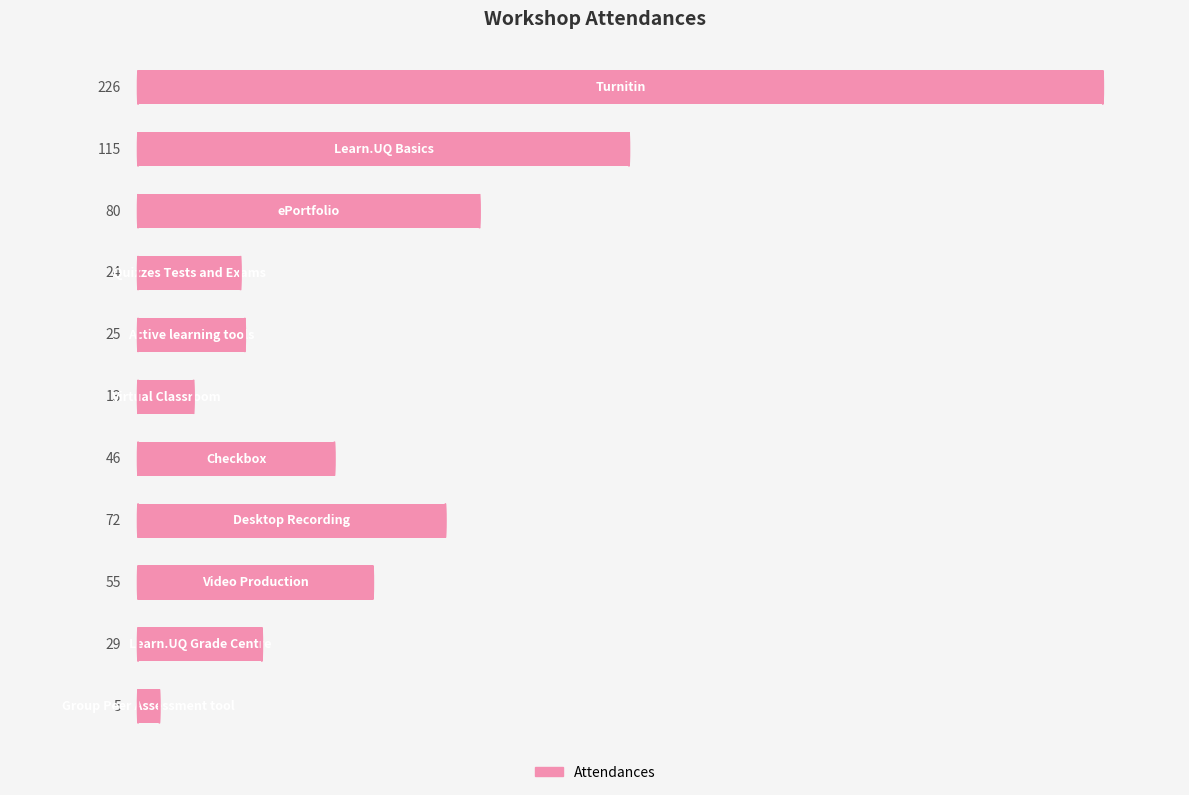

Reading top to bottom, extract all data points from this chart.

226	115	80	24	25	13	46	72	55	29	5